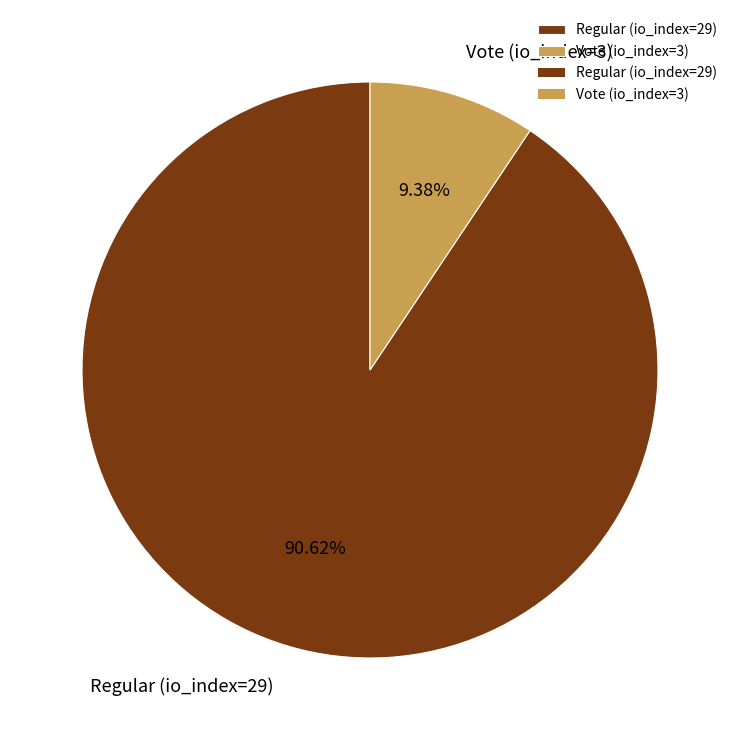

What is the total percentage of Regular (io_index=29) and Vote (io_index=3)?

100.0%